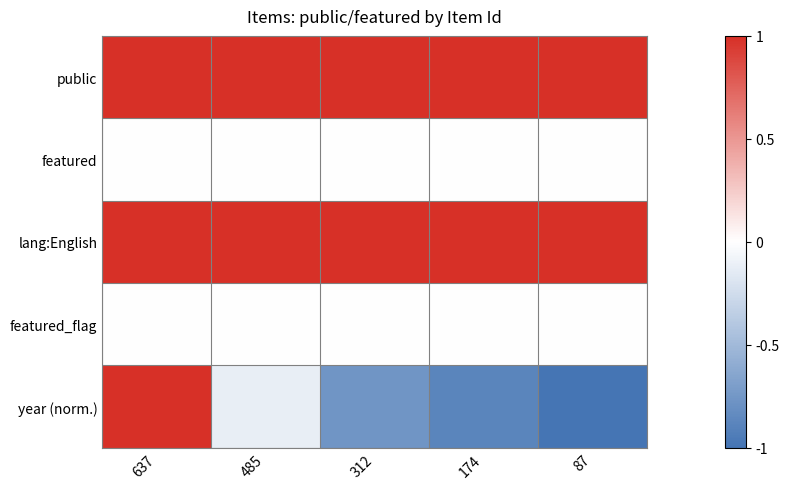

At which category is the sum across all series the highest?

637